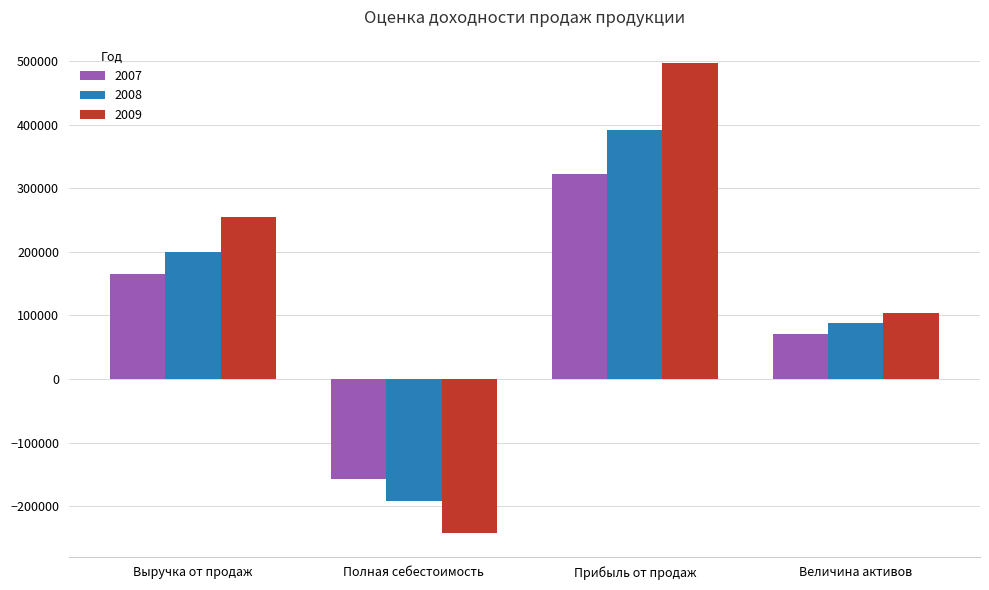

Reading left to right, list all the values displayed in this chart.

2007: Выручка от продаж=165144	Полная себестоимость=-156820	Прибыль от продаж=321964	Величина активов=70172
2008: Выручка от продаж=198872	Полная себестоимость=-192290	Прибыль от продаж=391162	Величина активов=87628
2009: Выручка от продаж=254129	Полная себестоимость=-242444	Прибыль от продаж=496573	Величина активов=103419